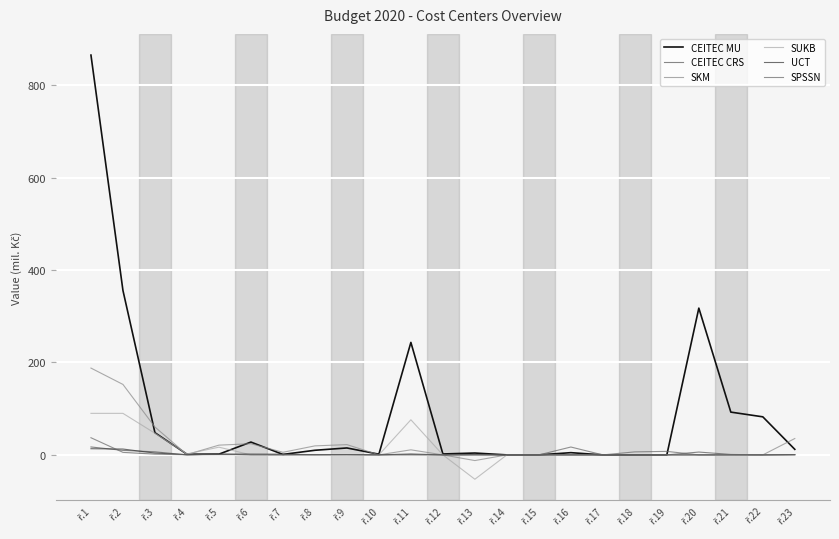

After their last crossing, which series has the higher values: UCT or SKM?

SKM